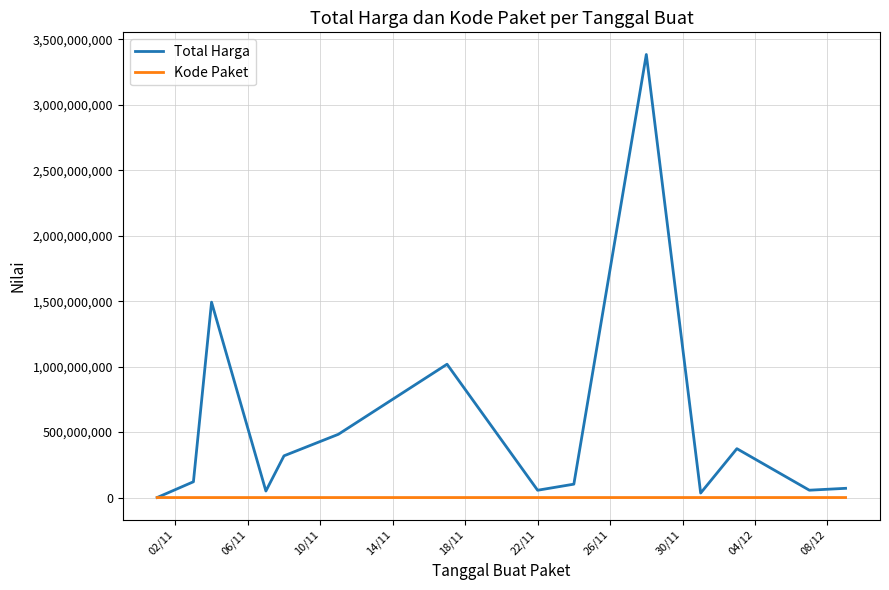

Which series has the largest total across all categories?

Total Harga